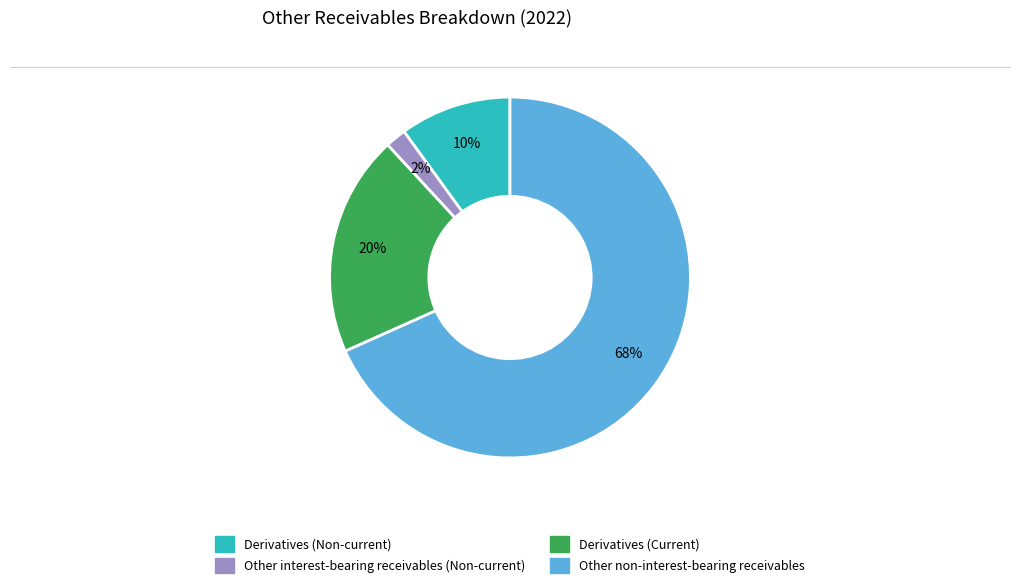

Does any single category account for the majority?

Yes